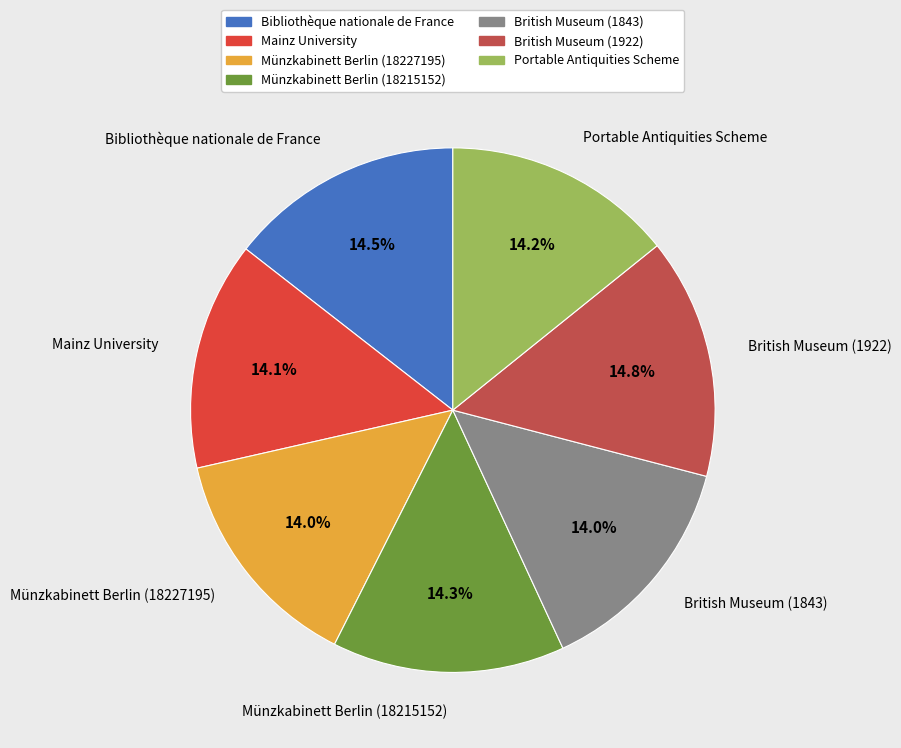

Does any single category account for the majority?

No